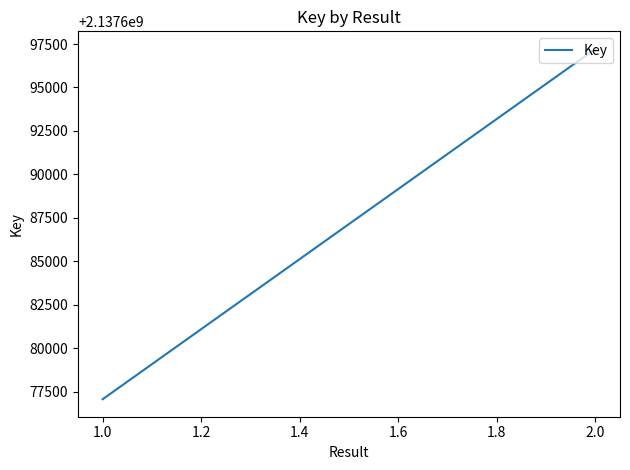

What value does the data have at 1.0, to the nearest 100?

2137677100